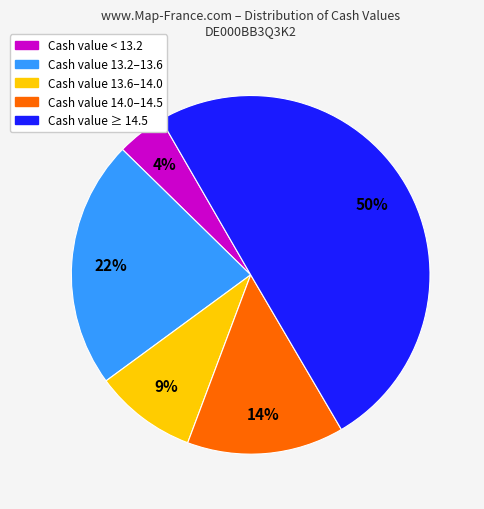

To the nearest percent, what is the difference between the largest and smallest slice percentages?

46%